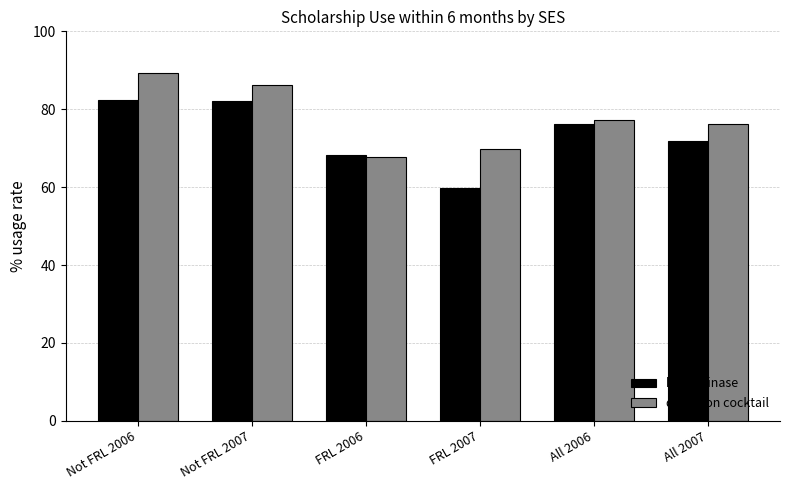

What value does the heparitinase series have at Not FRL 2007?

82.2